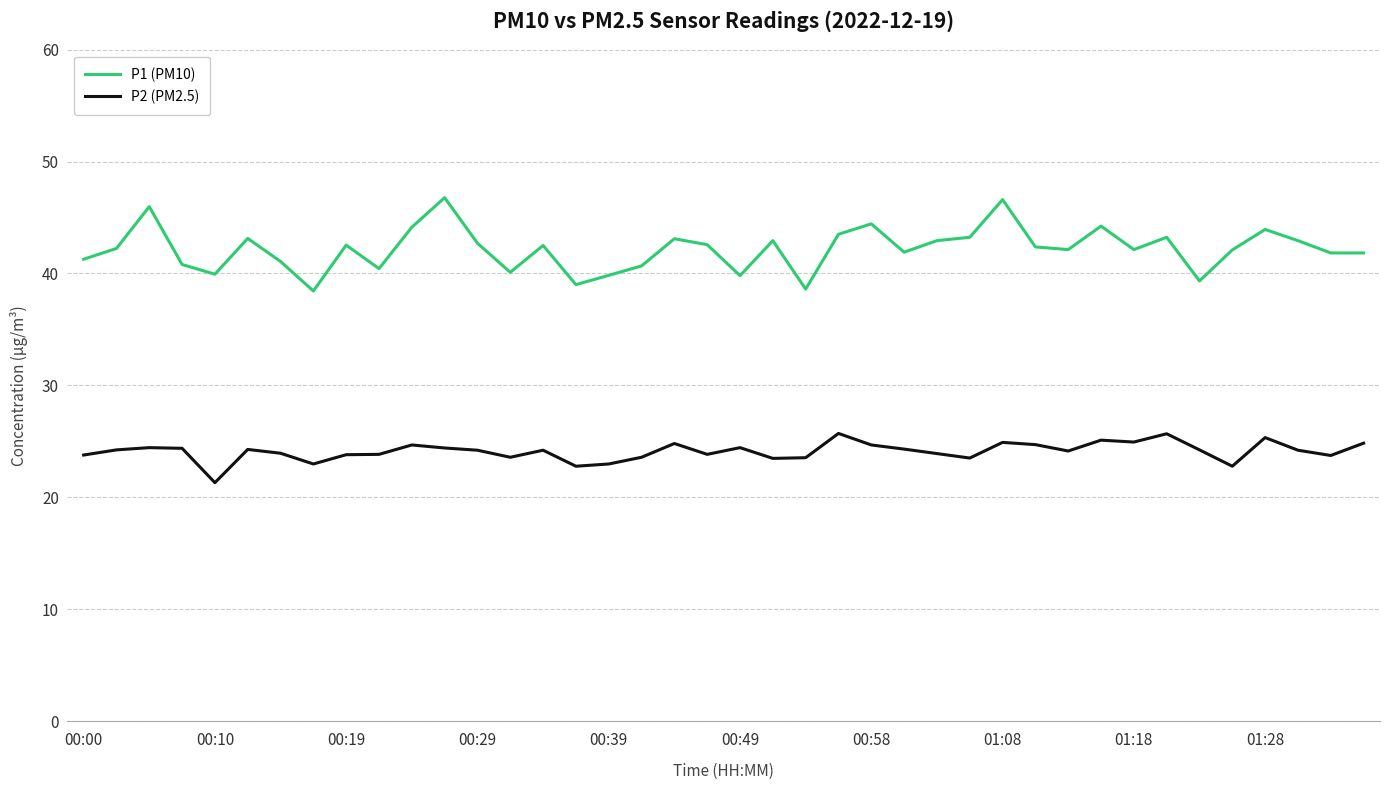

True or false: P2 (PM2.5) and P1 (PM10) cross at least once.

False